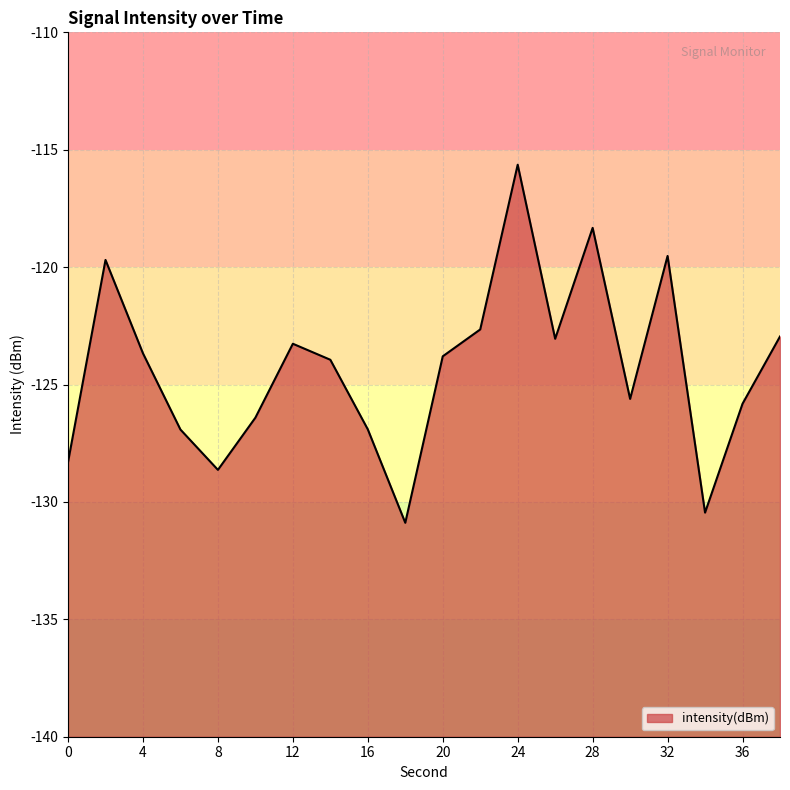

List the labels in order of value, largest first.

24, 28, 32, 2, 22, 38, 26, 12, 4, 20, 14, 30, 36, 10, 16, 6, 0, 8, 34, 18